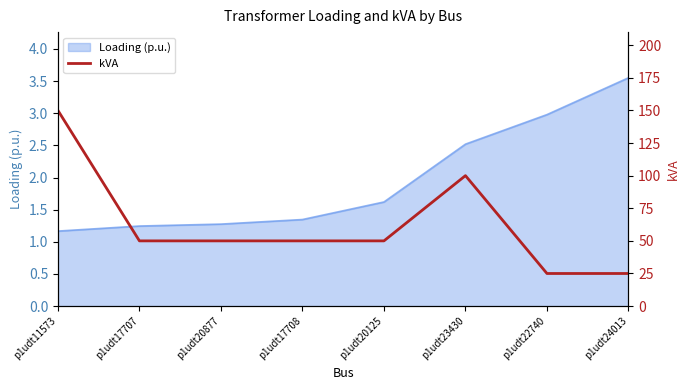

The chart shows a value of 90 at p1udt20877. True or false?

False